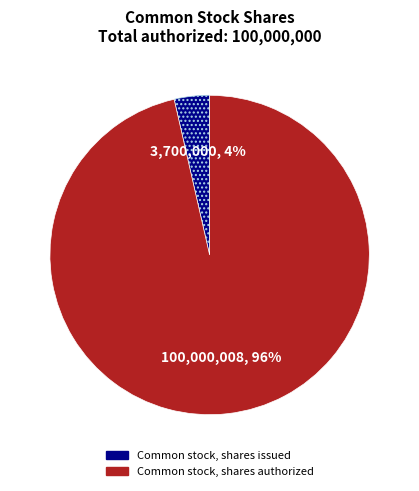

How many segments does this pie chart have?

2